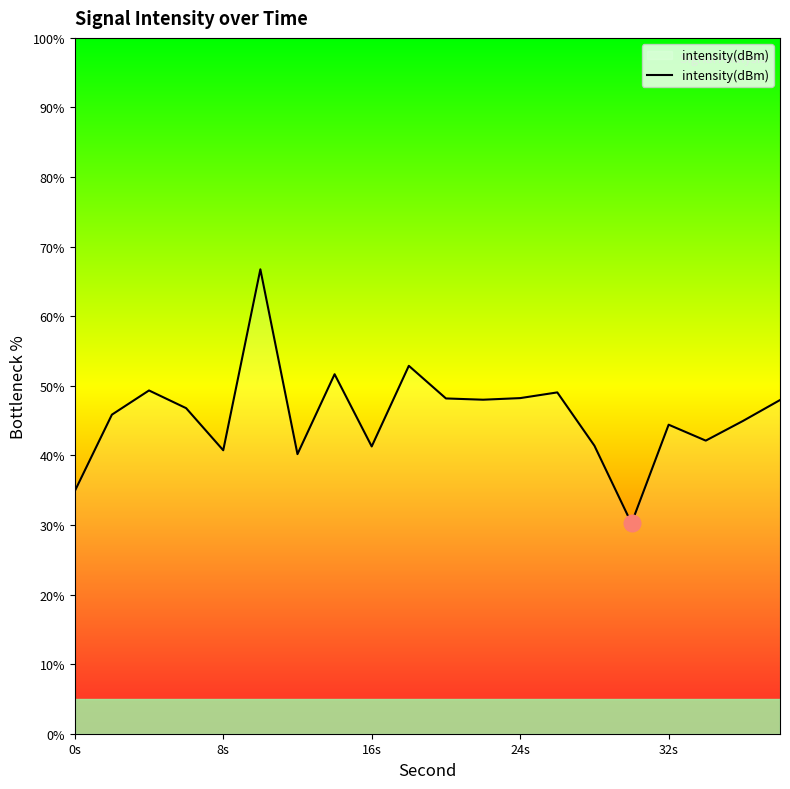

What is the minimum value shown in the chart?

30.2